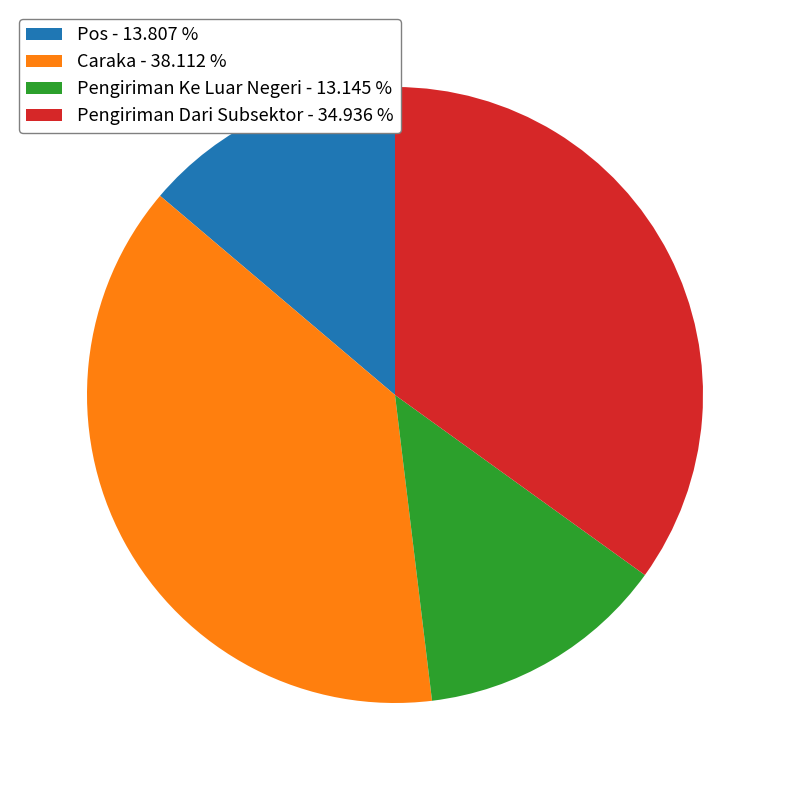

Is the sum of Pengiriman Ke Luar Negeri - 13.145 % and Pengiriman Dari Subsektor - 34.936 % greater than half?

No